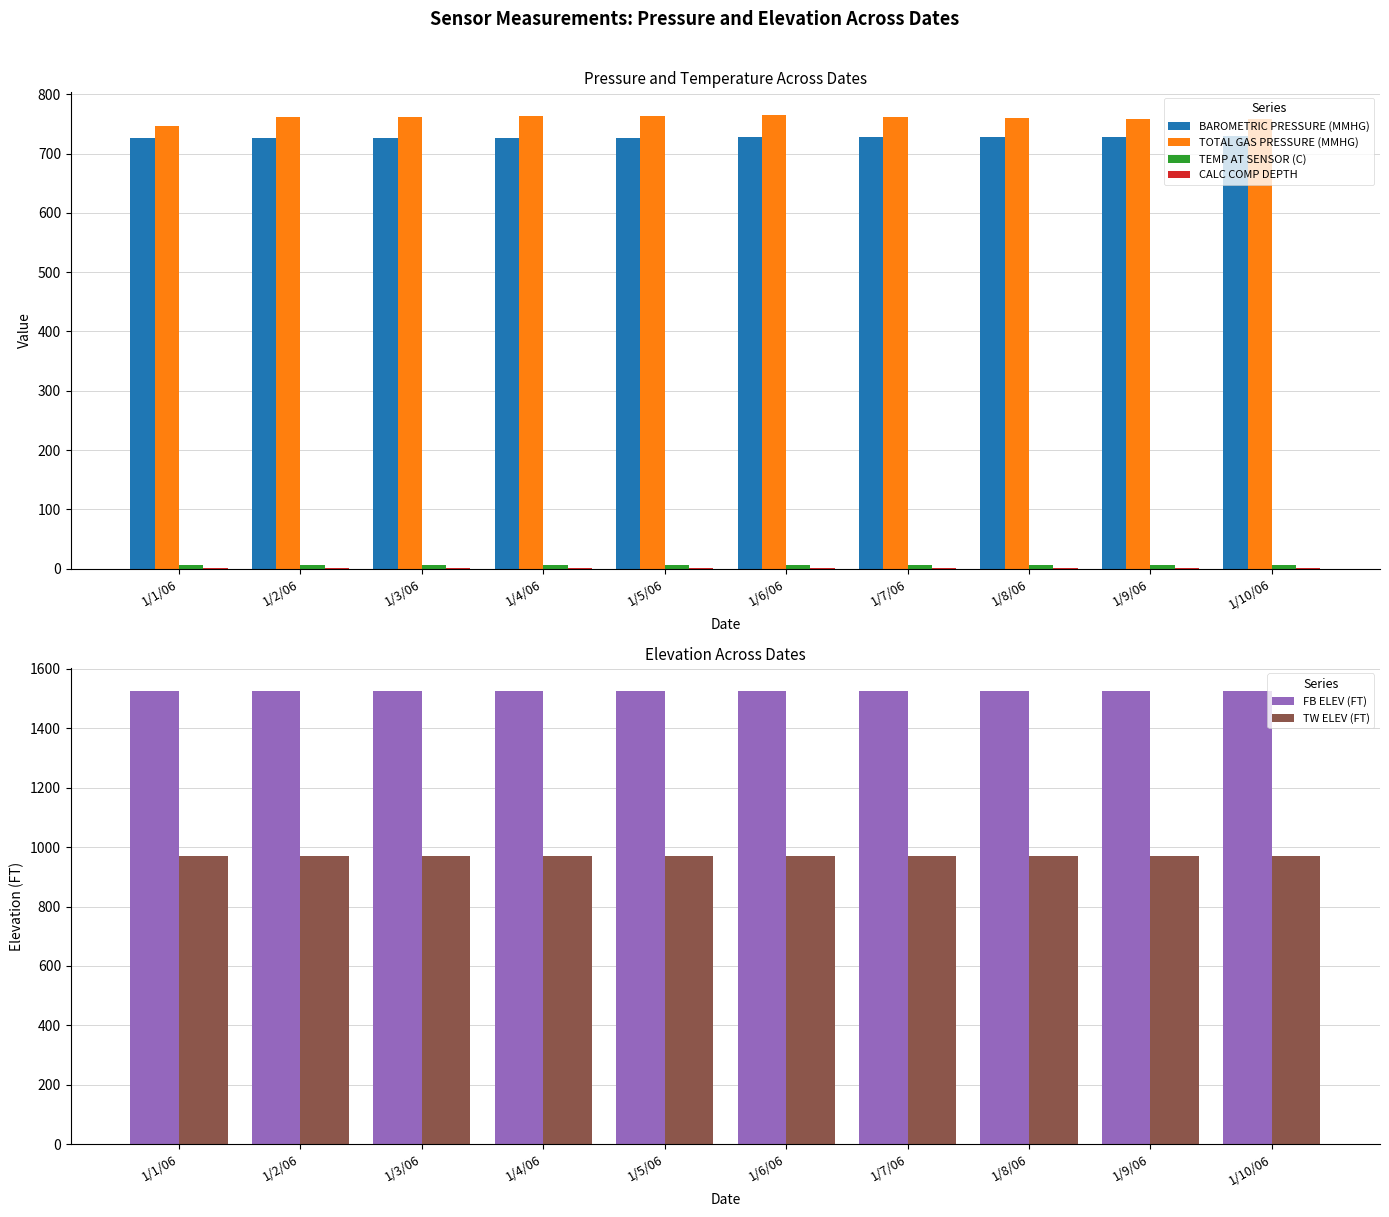

At 1/1/06, list the series in order from smallest to largest.

CALC COMP DEPTH, TEMP AT SENSOR (C), BAROMETRIC PRESSURE (MMHG), TOTAL GAS PRESSURE (MMHG), TW ELEV (FT), FB ELEV (FT)